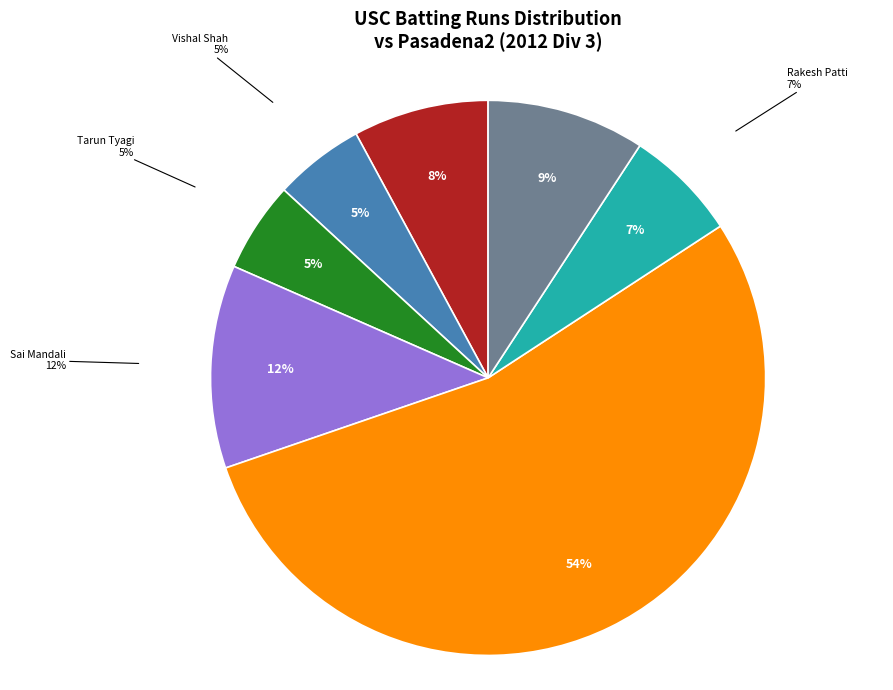

How much of the chart is everything except Fenil Savla?

100.0%